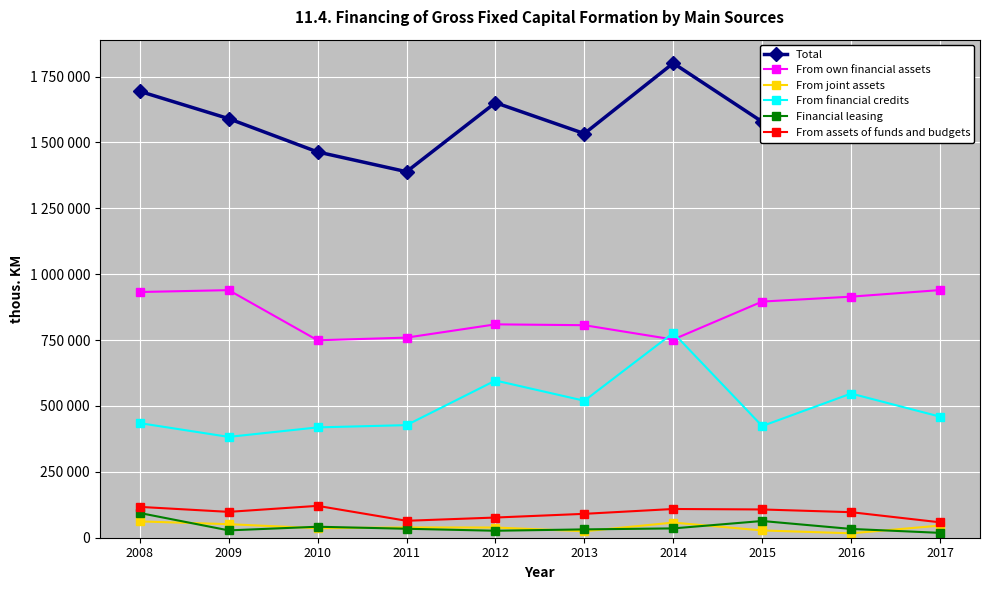

Reading left to right, what are all the values shown in this chart?

Total: 2008=1693939.0	2009=1590333.0	2010=1463951.0	2011=1389018.0	2012=1650890.0	2013=1533584.0	2014=1800882.0	2015=1578537.0	2016=1683292.5	2017=1562817.0
From own financial assets: 2008=932435.0	2009=939550.0	2010=749296.0	2011=759387.0	2012=809724.0	2013=806543.0	2014=752158.0	2015=896183.0	2016=914833.6	2017=939775.0
From joint assets: 2008=61968.0	2009=51388.0	2010=36093.0	2011=39012.0	2012=38732.0	2013=24449.0	2014=57425.0	2015=27657.0	2016=16757.2	2017=46062.0
From financial credits: 2008=434850.0	2009=382649.0	2010=418697.0	2011=427284.0	2012=596626.0	2013=519695.0	2014=777381.0	2015=423718.0	2016=547107.4	2017=459554.0
Financial leasing: 2008=93840.0	2009=27848.0	2010=41694.0	2011=34029.0	2012=26453.0	2013=31606.0	2014=35373.0	2015=63469.0	2016=33372.1	2017=18458.0
From assets of funds and budgets: 2008=117028.0	2009=98120.0	2010=120937.0	2011=64268.0	2012=76604.0	2013=90660.0	2014=109027.0	2015=107247.0	2016=96902.5	2017=58498.0